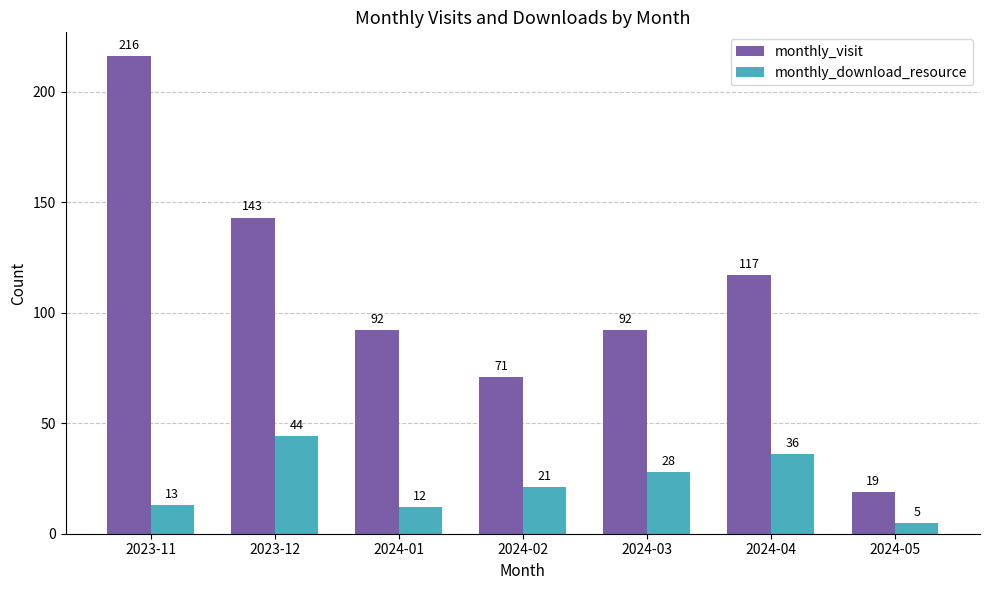

Read the monthly_visit value at 2024-05.

19